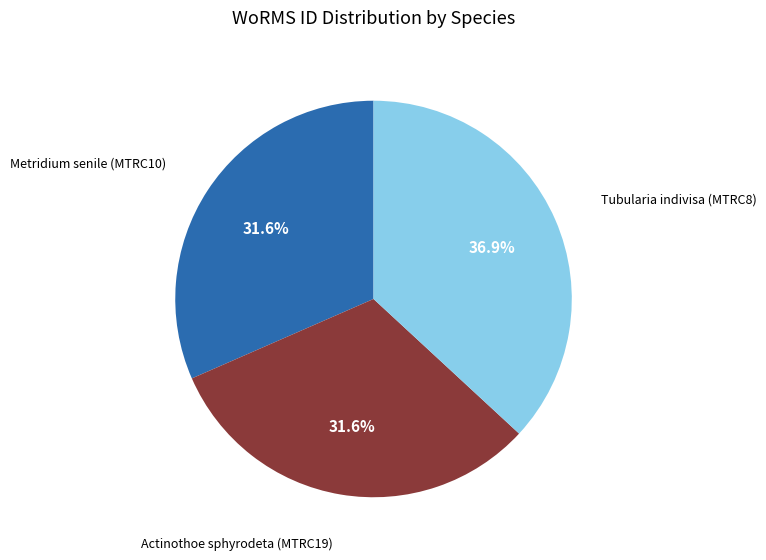

The Metridium senile (MTRC10) slice represents 40% of the pie. True or false?

False